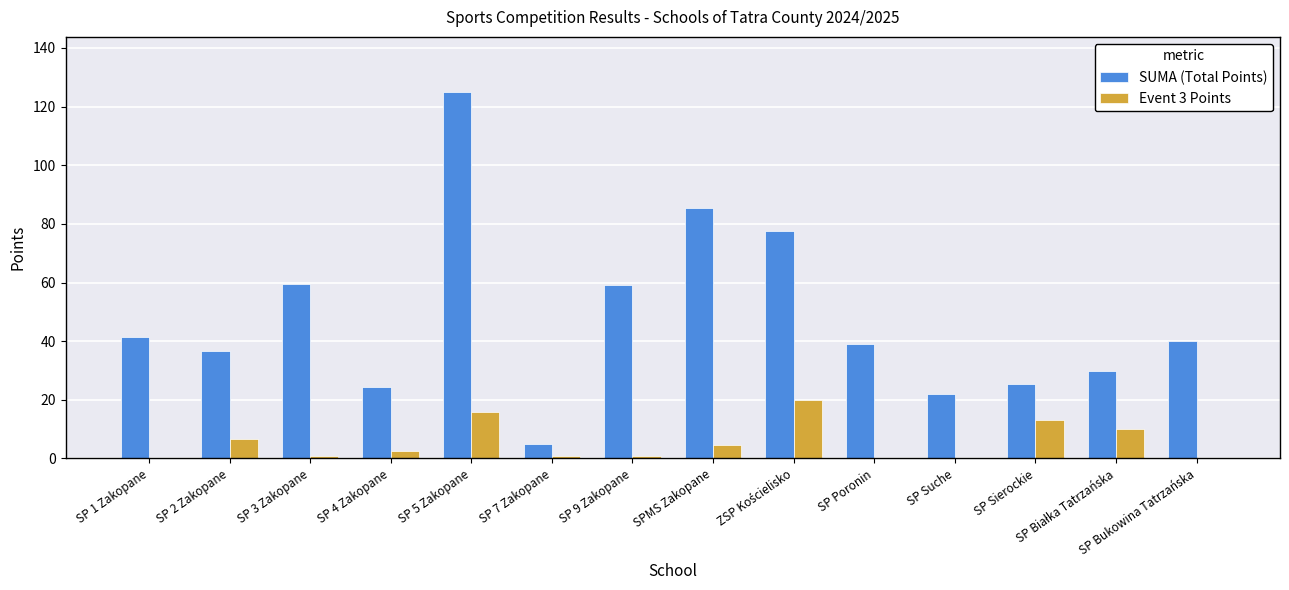

What is the maximum value for SUMA (Total Points)?

125.0